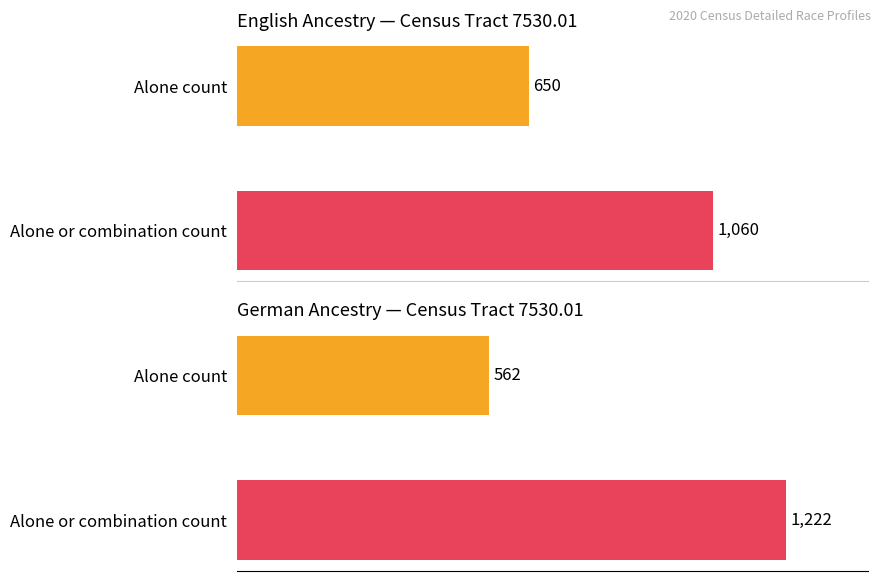

What is the value of the 2nd bar from the left?

1060